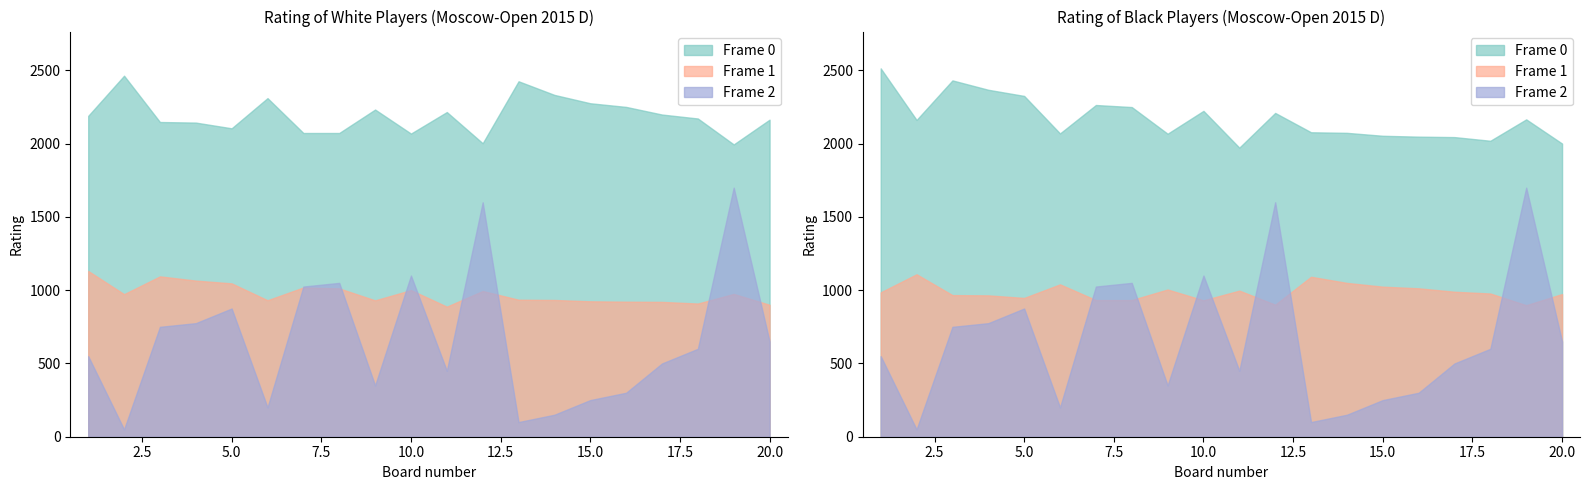

Which category has the lowest value in the Frame 2 series?

2